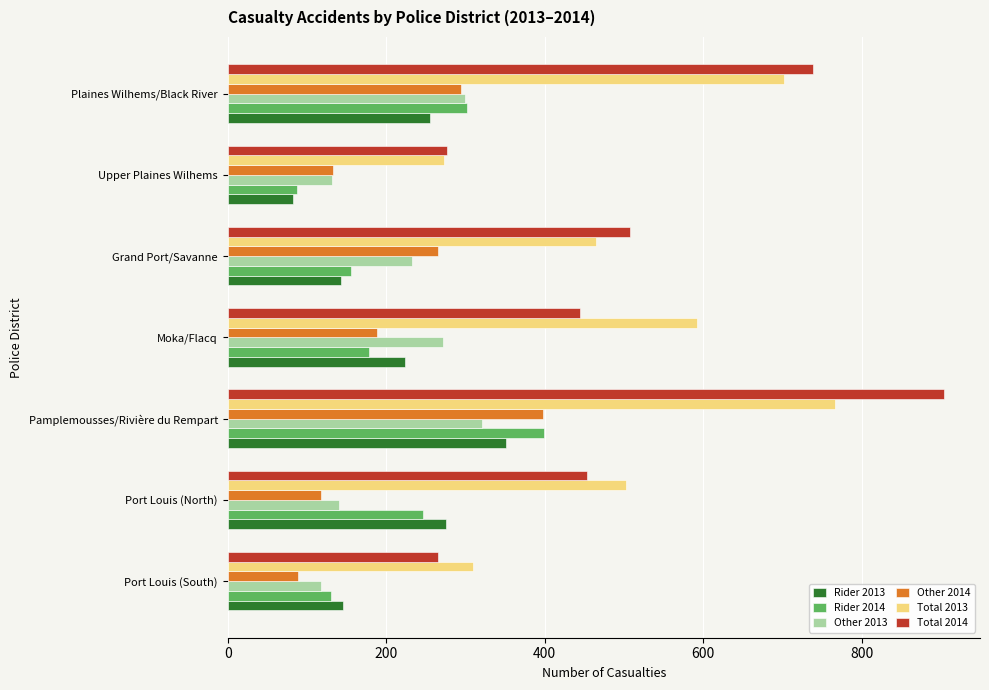

What are all the series names shown in the legend?

Rider 2013, Rider 2014, Other 2013, Other 2014, Total 2013, Total 2014